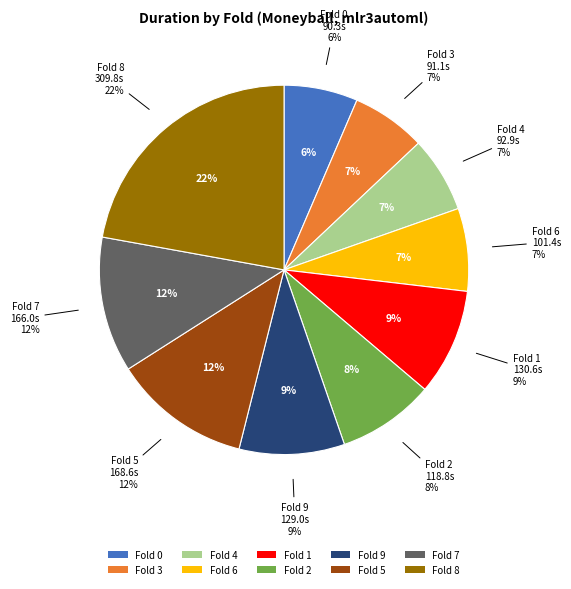

To the nearest percent, what portion does Fold 6 represent?

7%